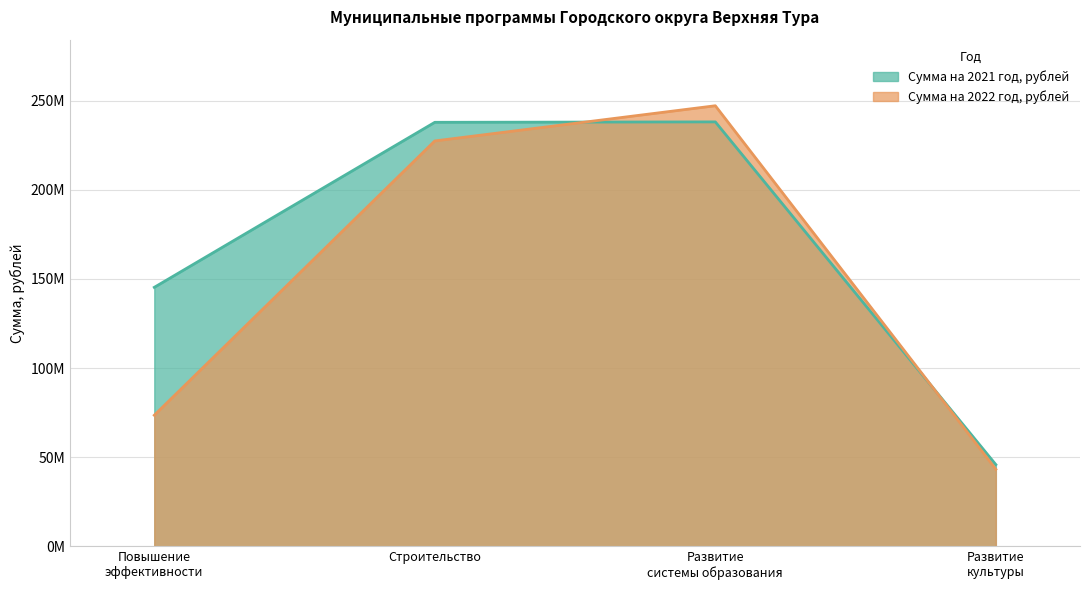

What are all the series names shown in the legend?

Сумма на 2021 год, рублей, Сумма на 2022 год, рублей